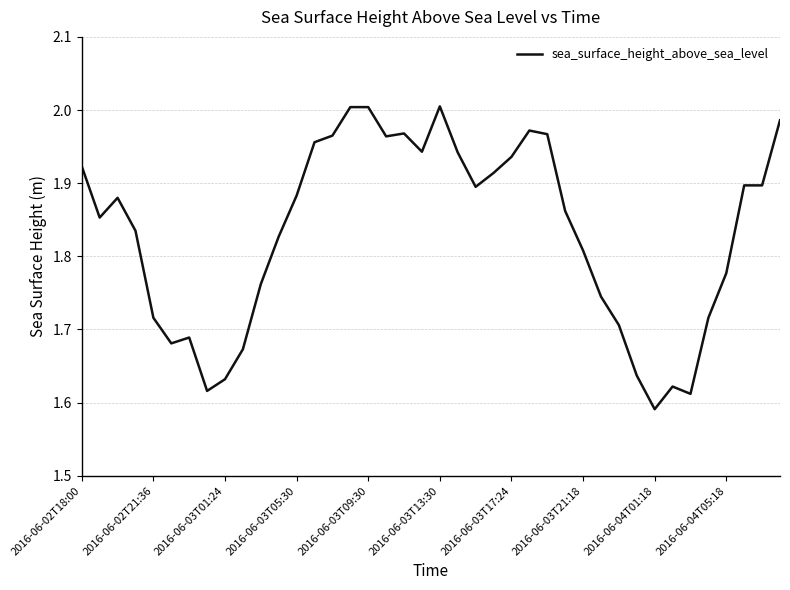

What is the difference between the maximum and minimum values?

0.4